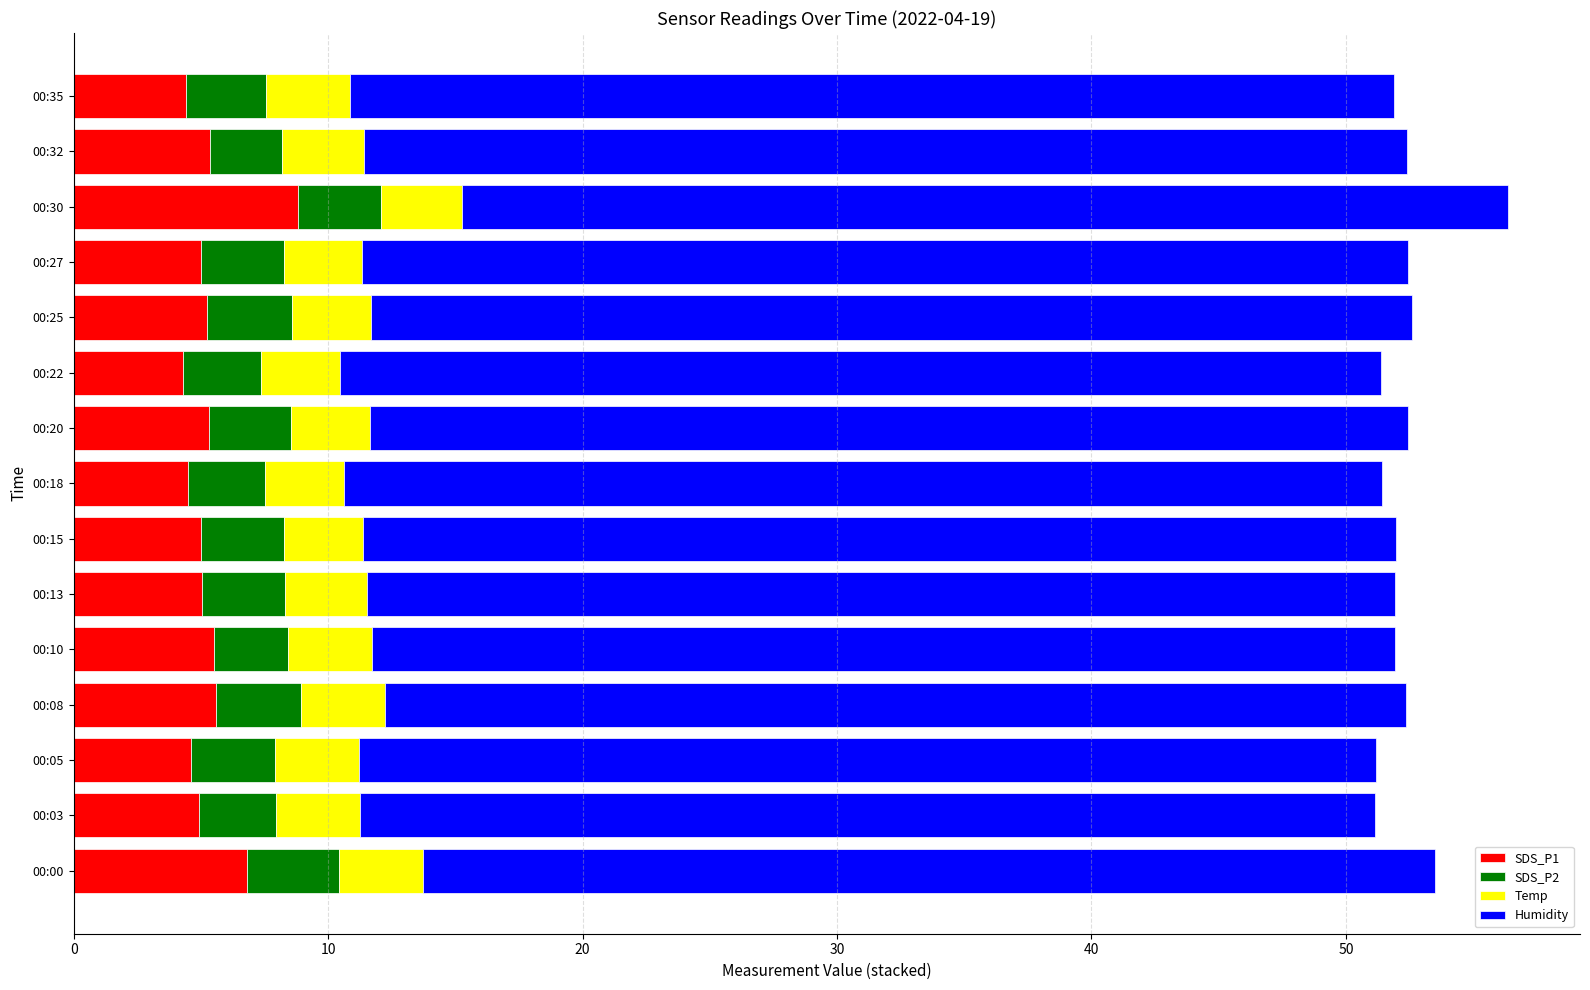

True or false: SDS_P1 has a value of 5.3 at 00:20.

True